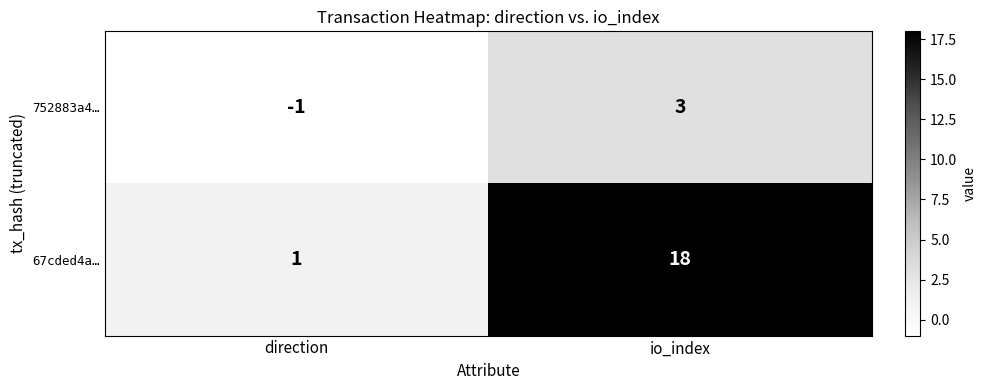

At which label is 752883a4… closest to 1?

direction